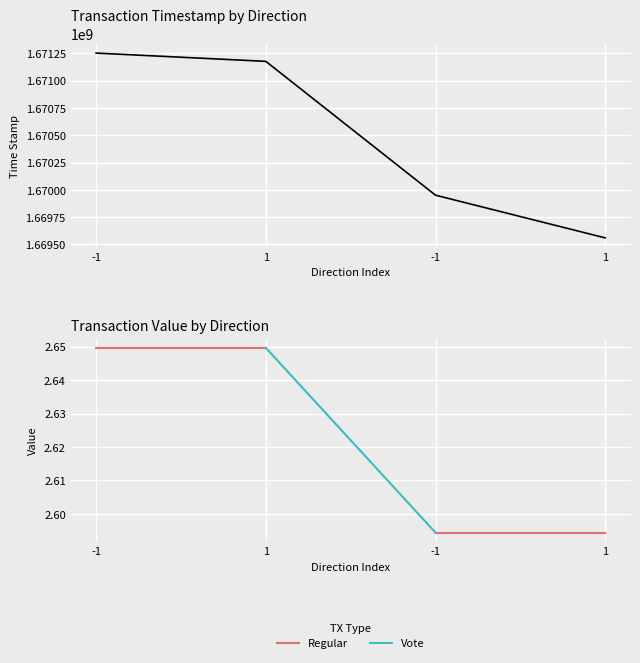

Is it true that the value at 1 is 1669560288?

True